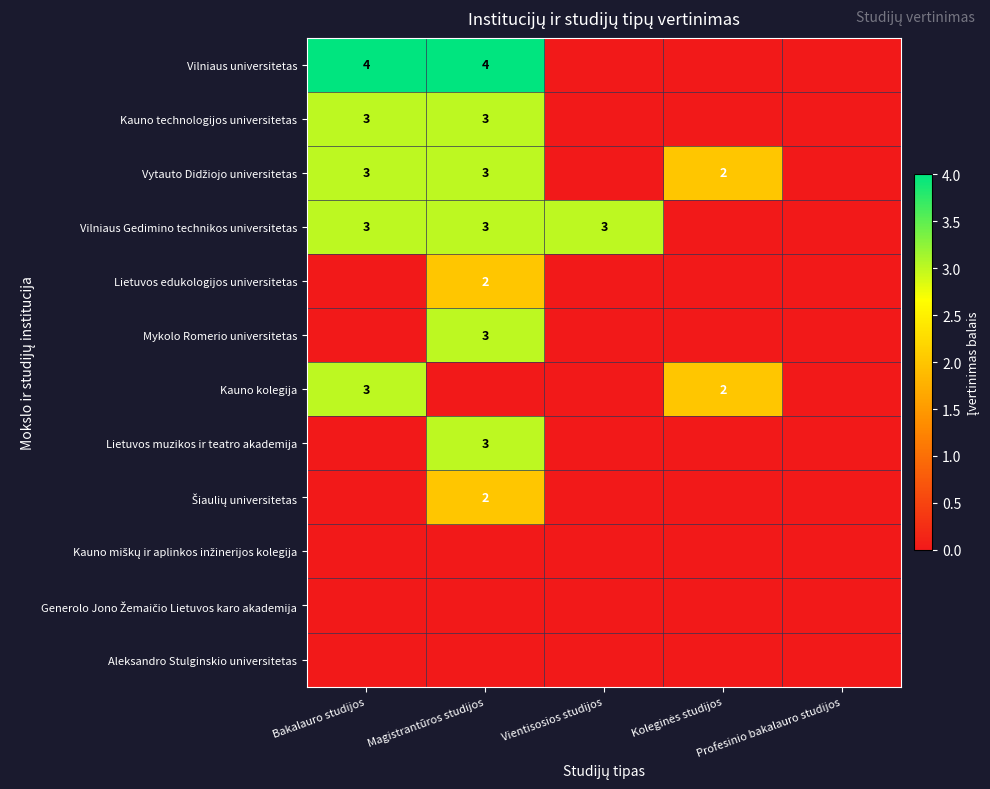

What is the sum of the Vilniaus Gedimino technikos universitetas values at Vientisosios studijos and Bakalauro studijos?

6